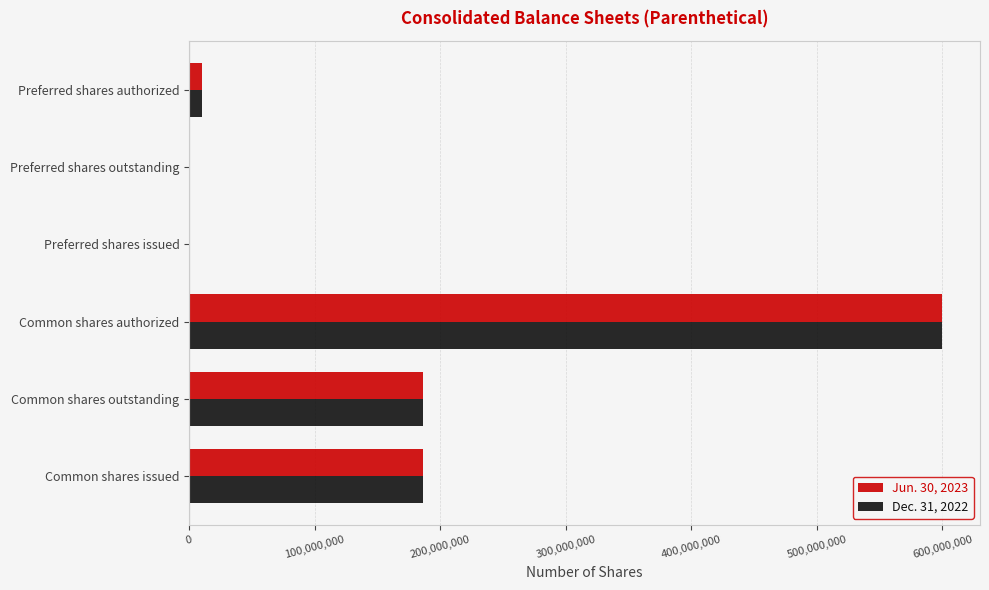

Which series changed the most between Common shares outstanding and Common shares authorized?

Dec. 31, 2022